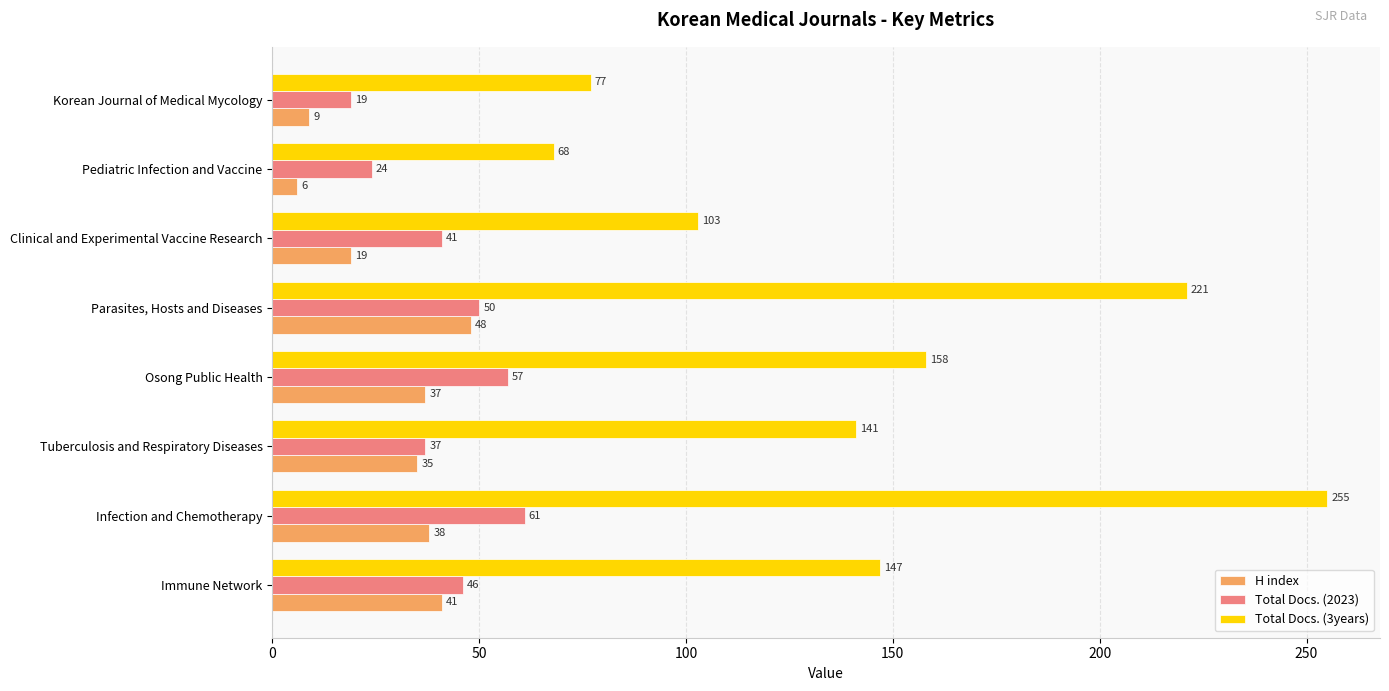

List the labels in order of H index value, largest first.

Parasites, Hosts and Diseases, Immune Network, Infection and Chemotherapy, Osong Public Health, Tuberculosis and Respiratory Diseases, Clinical and Experimental Vaccine Research, Korean Journal of Medical Mycology, Pediatric Infection and Vaccine